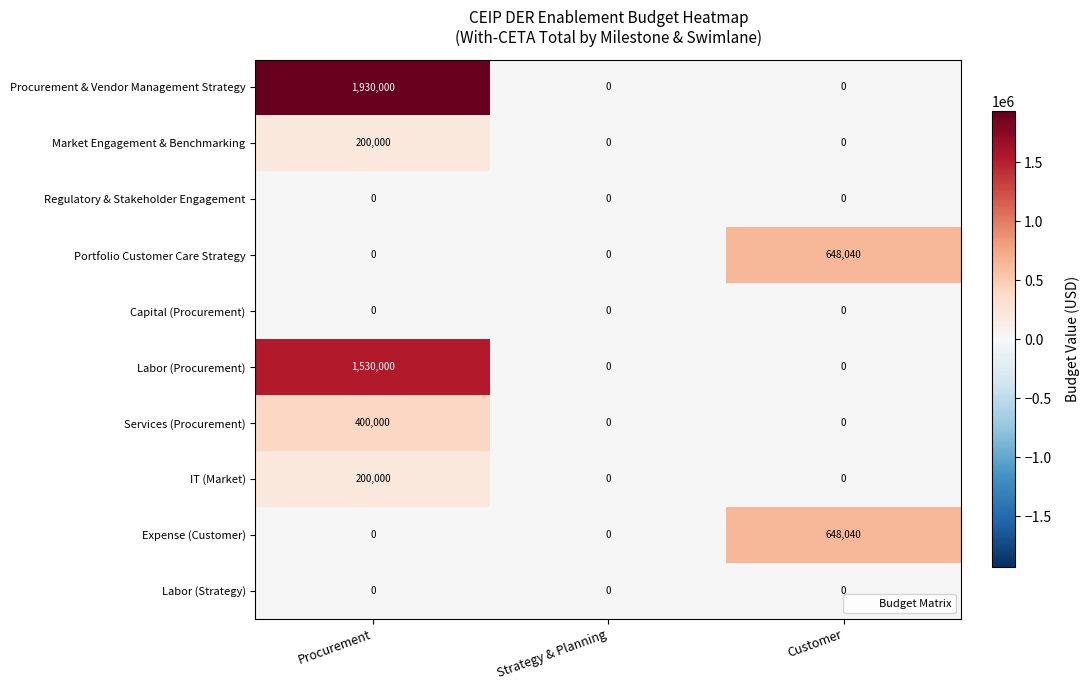

What is the greatest value displayed?

1930000